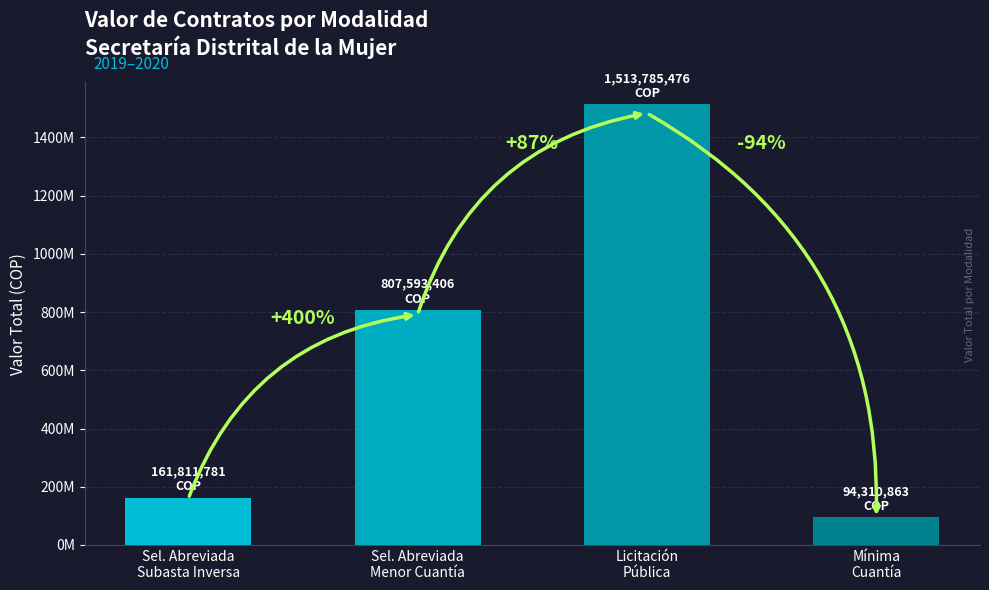

What is the smallest value displayed?

94310863